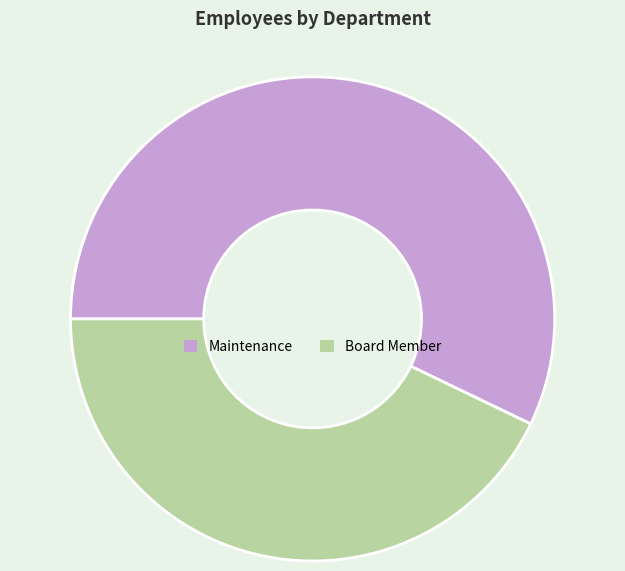

Rank the categories by value from highest to lowest.

Maintenance, Board Member